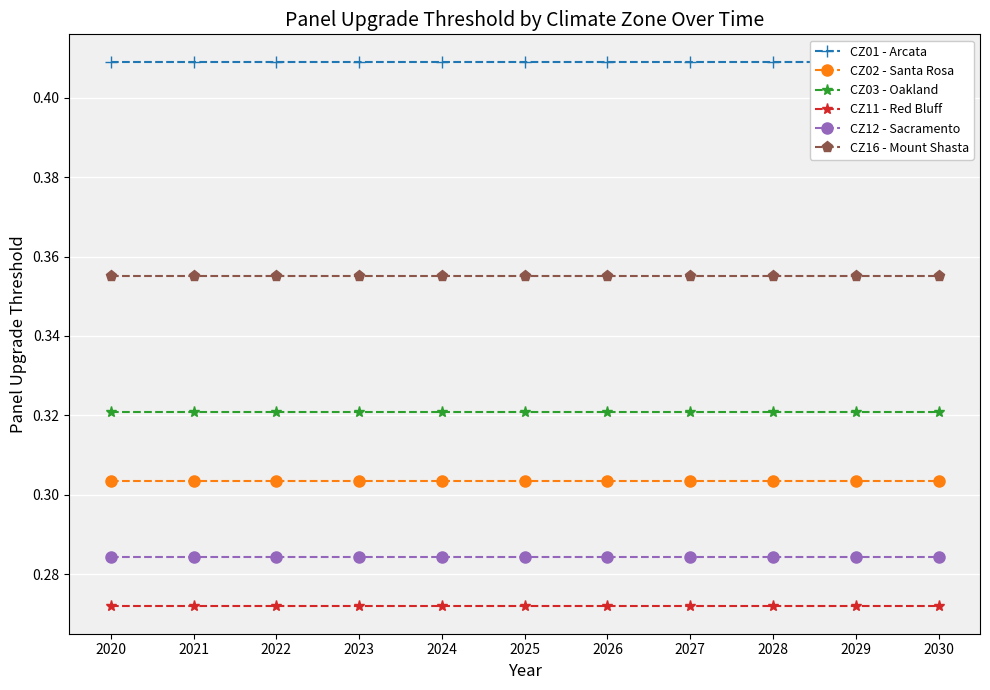

Count the number of categories in the chart.

11